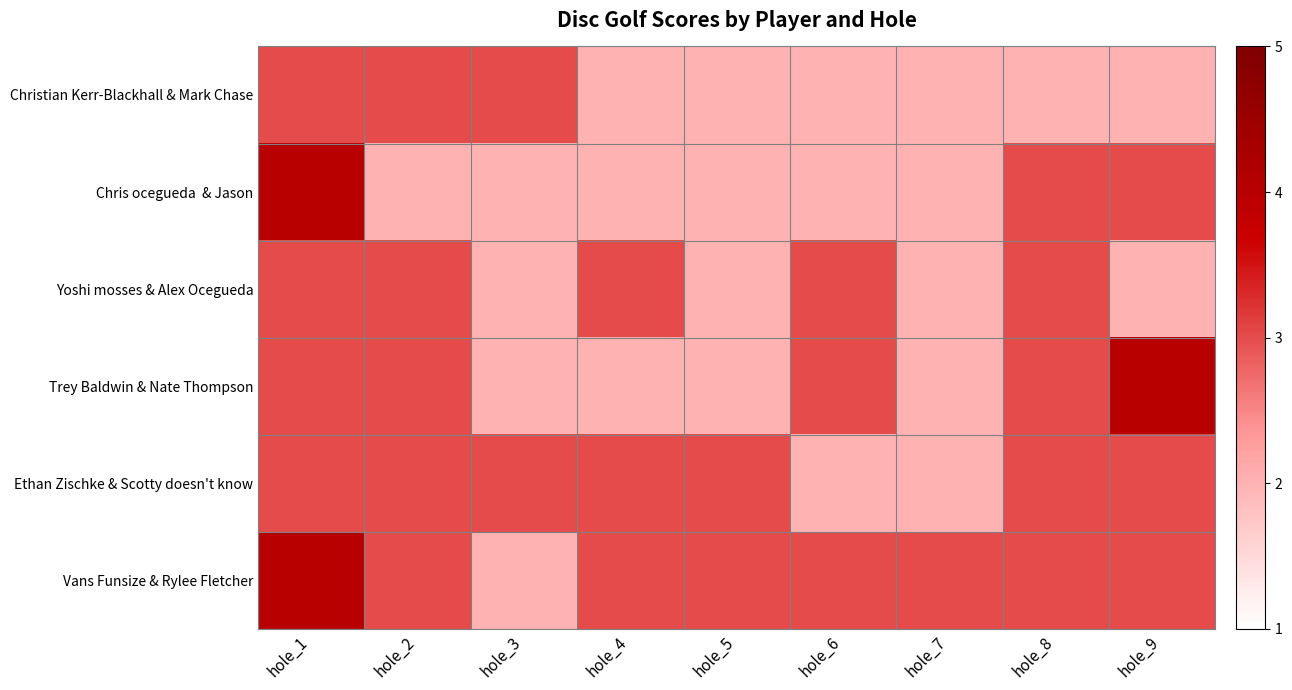

At which category does the chart reach its peak across all series?

hole_1